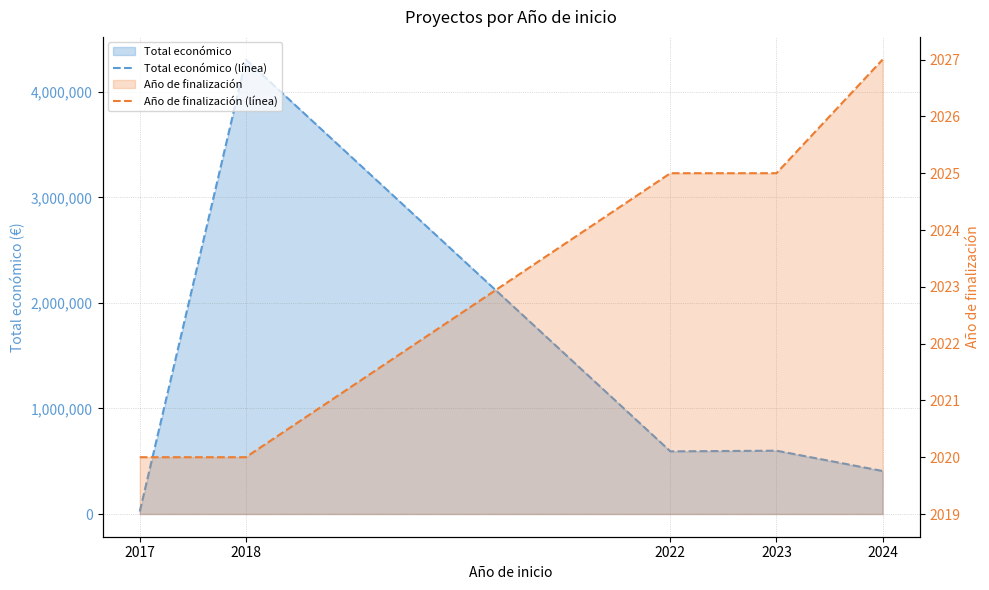

Is the value of Año de finalización (línea) at 2018 greater than the value of Total económico (línea) at 2023?

No